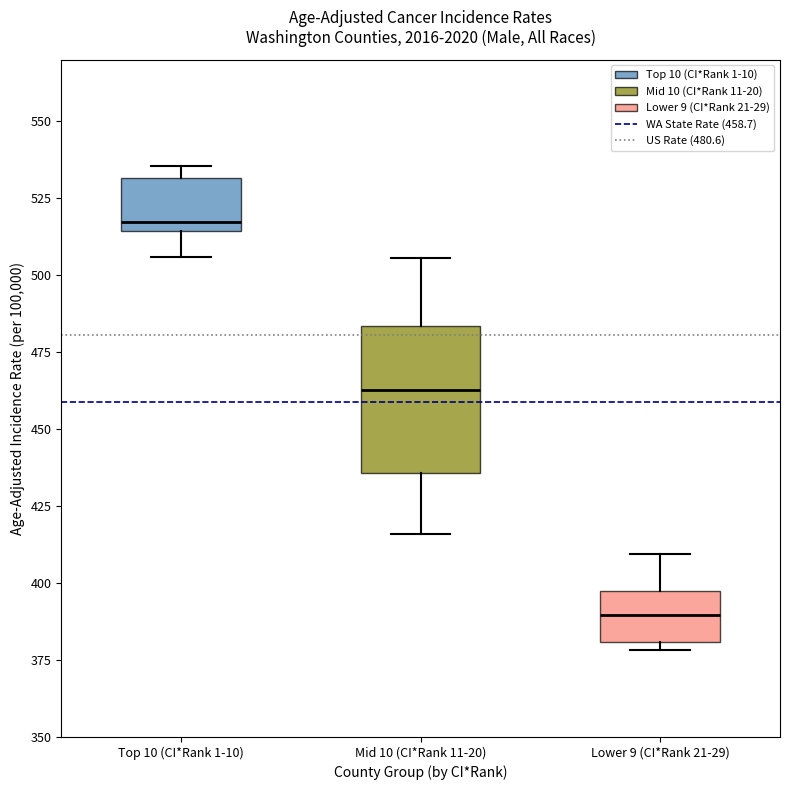

Comparing the boxes themselves (not the whiskers), which one is the tallest?

Mid 10 (CI*Rank 11-20)